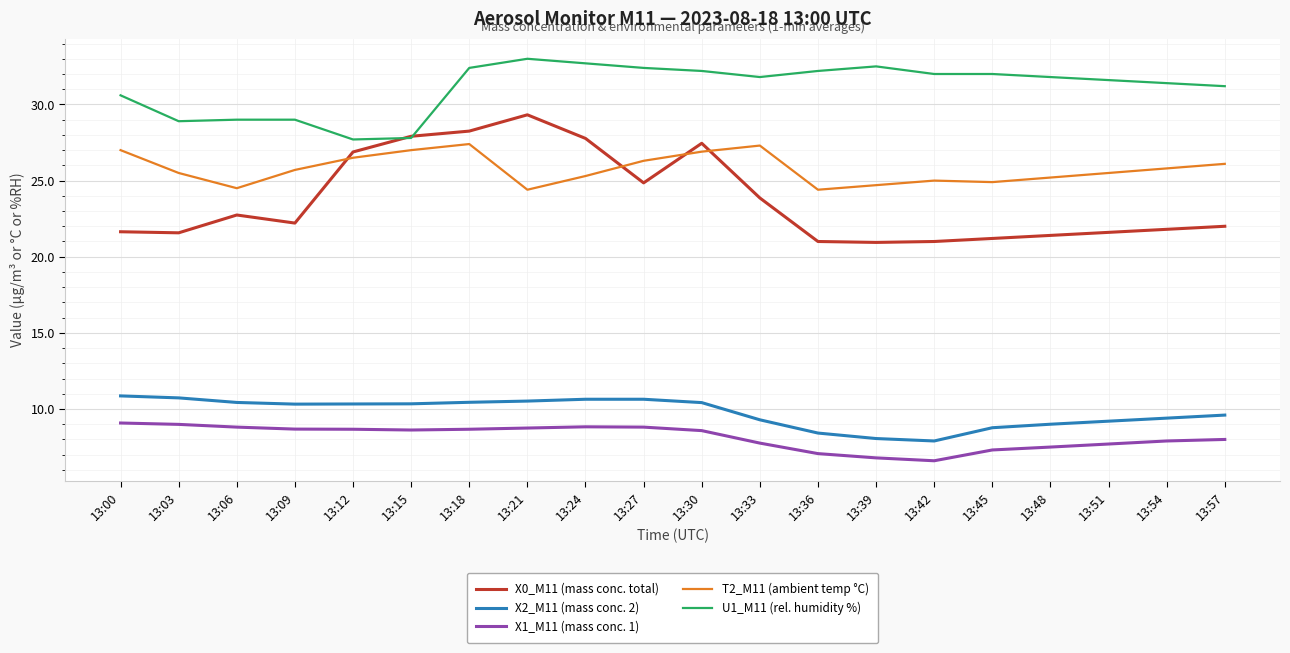

True or false: X1_M11 (mass conc. 1) and X2_M11 (mass conc. 2) intersect in this chart.

False